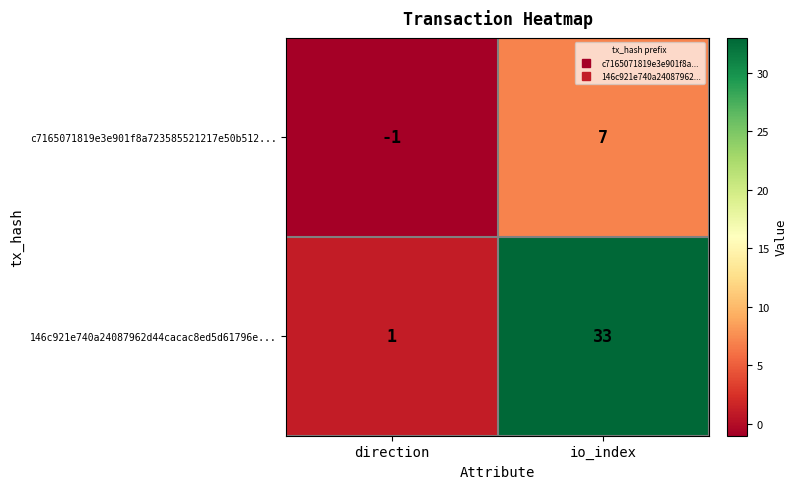

What is the total value across all series at io_index?

40